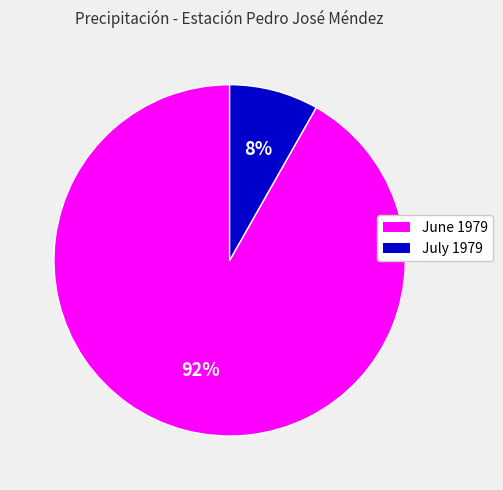

To the nearest percent, what is the average slice percentage?

50%